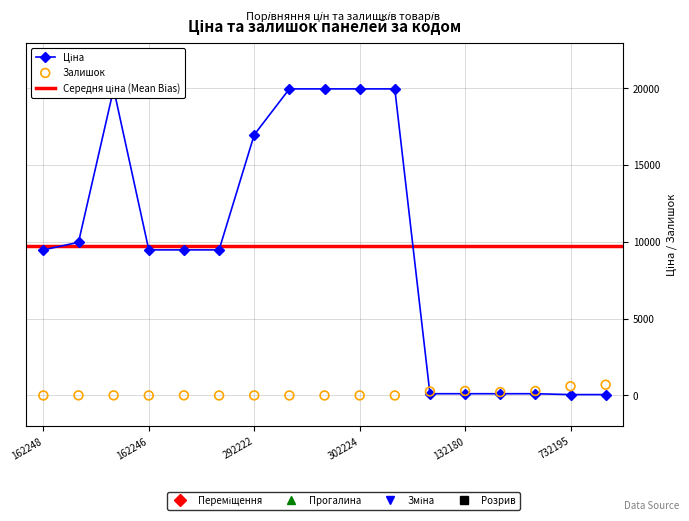

Which series has the largest total across all categories?

Ціна